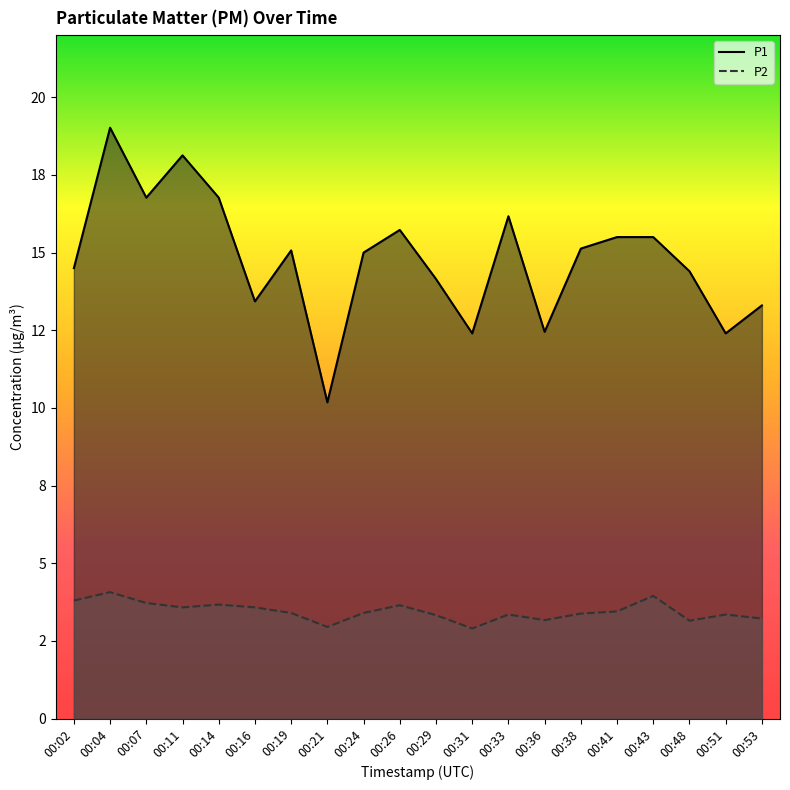

What is the difference between the P1 values at 00:19 and 00:07?

1.7